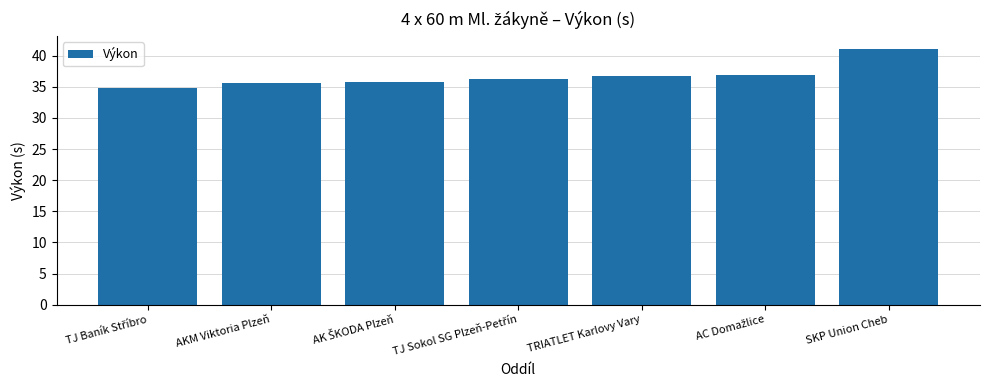

What is the greatest value displayed?

41.1